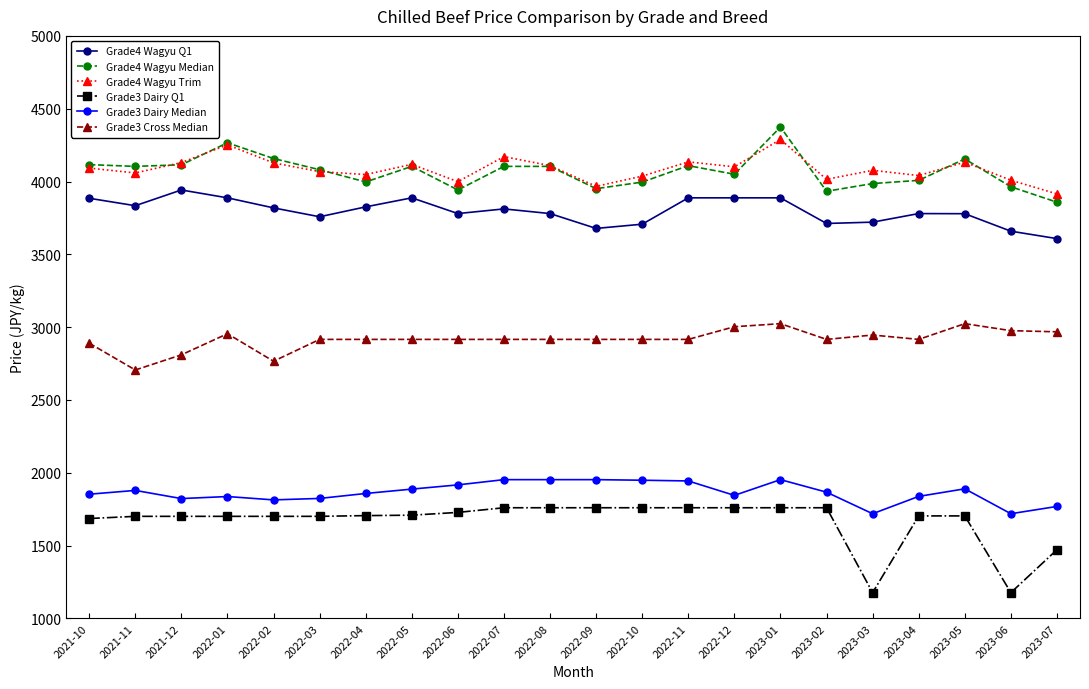

What is the total value across all series at 2021-12?

18521